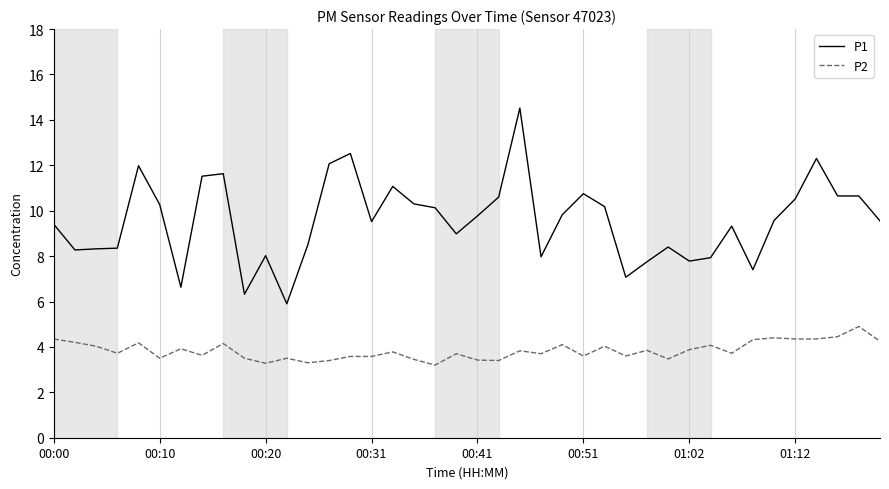

What is the smallest value displayed?

3.2